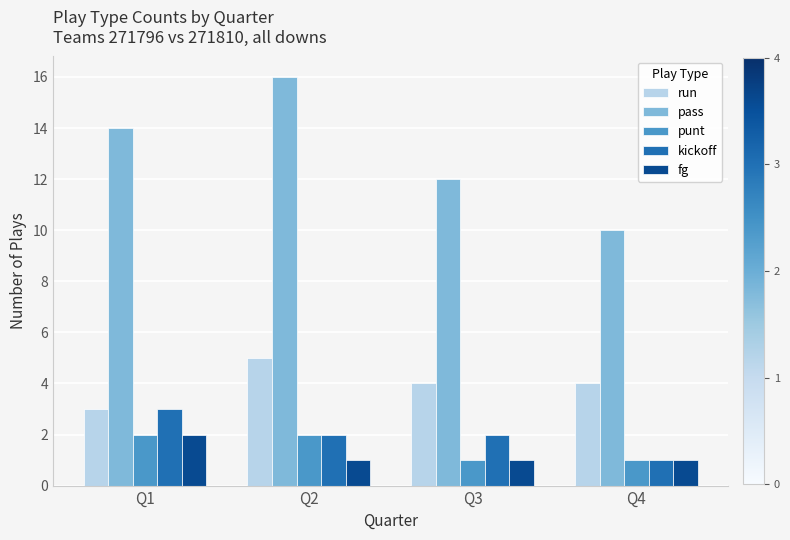

What is the highest value of the fg series?

2